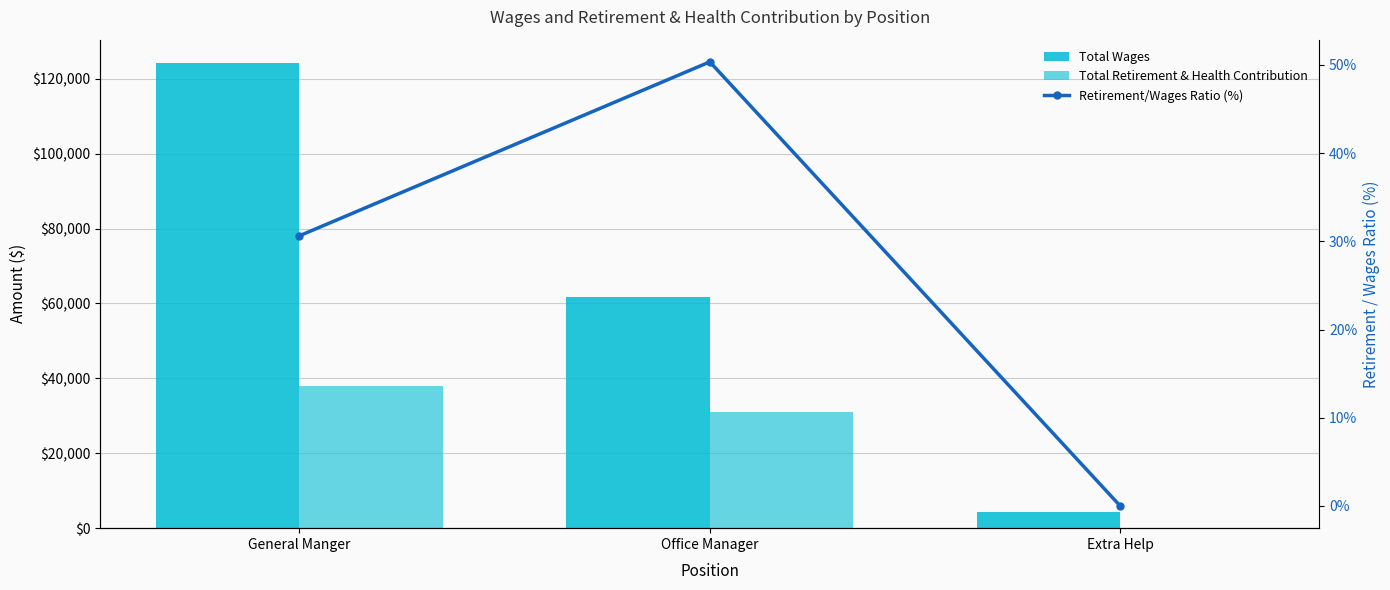

List the labels in order of Total Retirement & Health Contribution value, smallest first.

Extra Help, Office Manager, General Manger